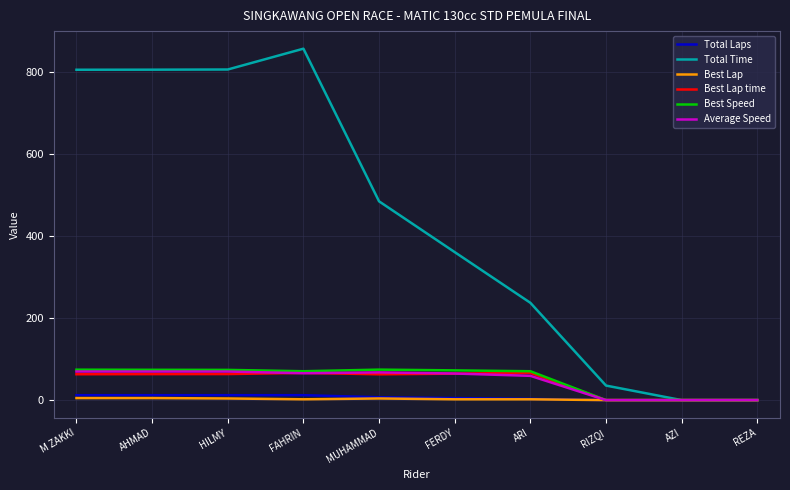

Count the number of data series in this chart.

6